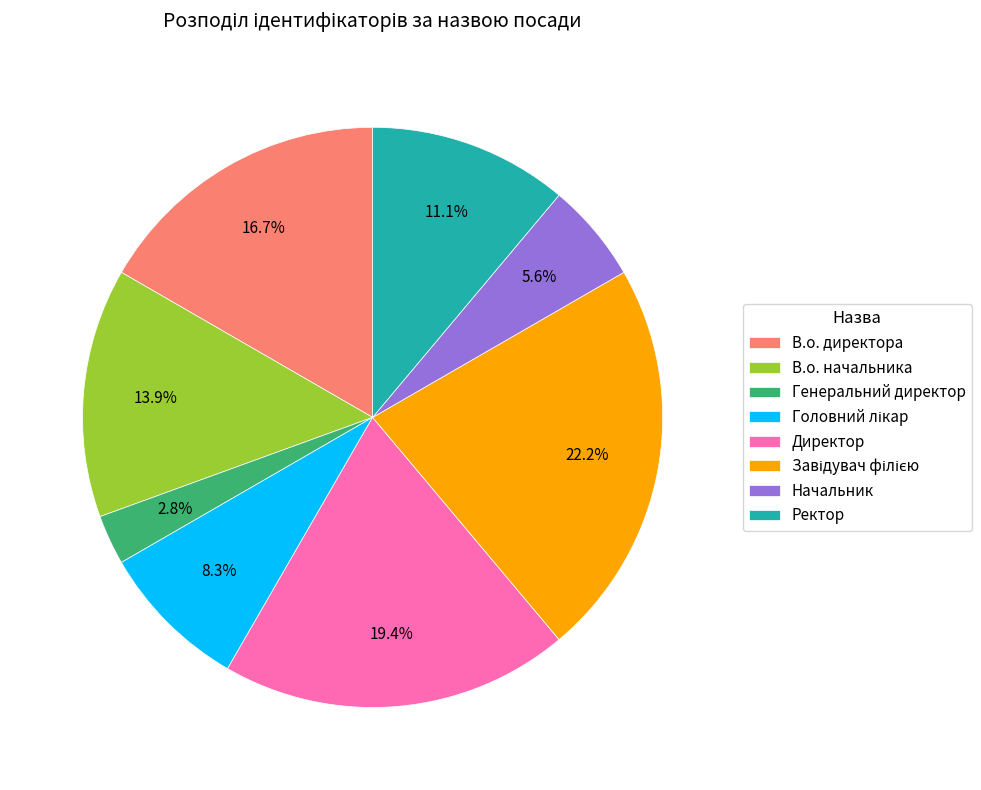

Between В.о. начальника and В.о. директора, which is larger?

В.о. директора